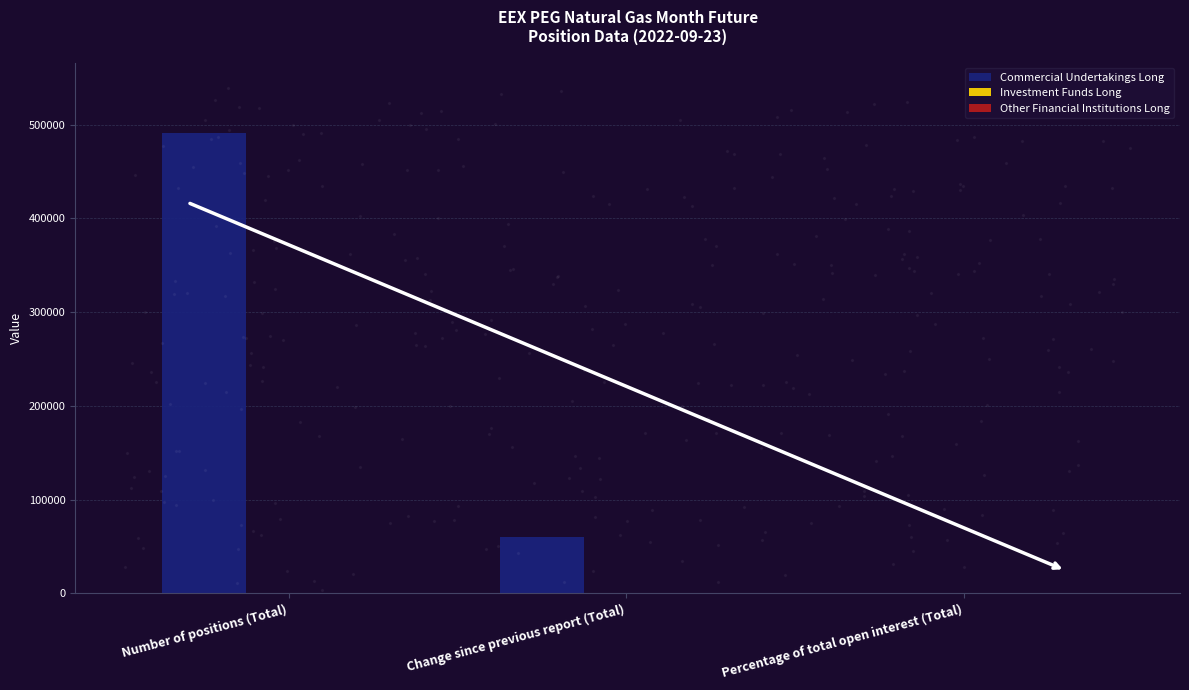

What is the greatest value displayed?

490690.0